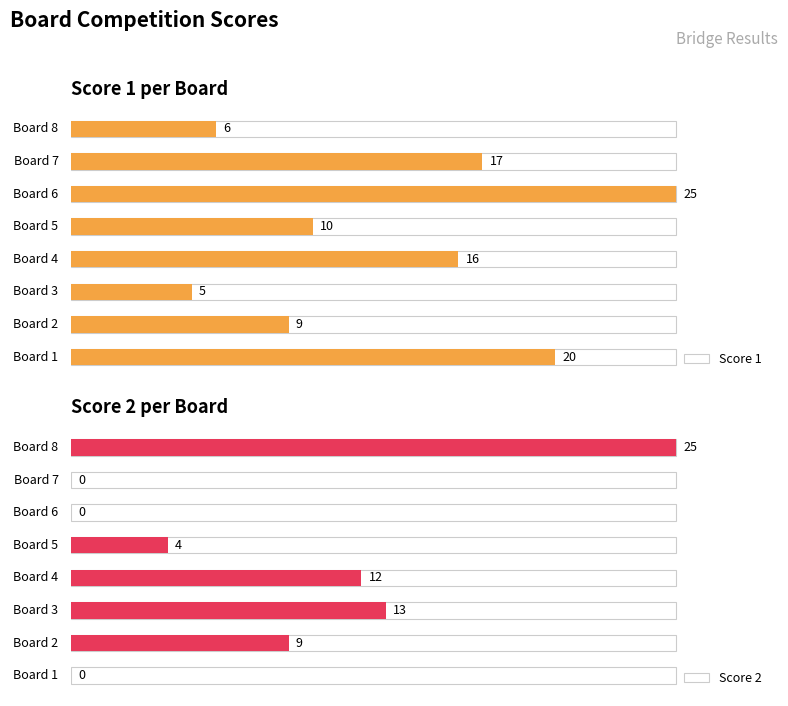

At how many categories does at least one series exceed 19?

3